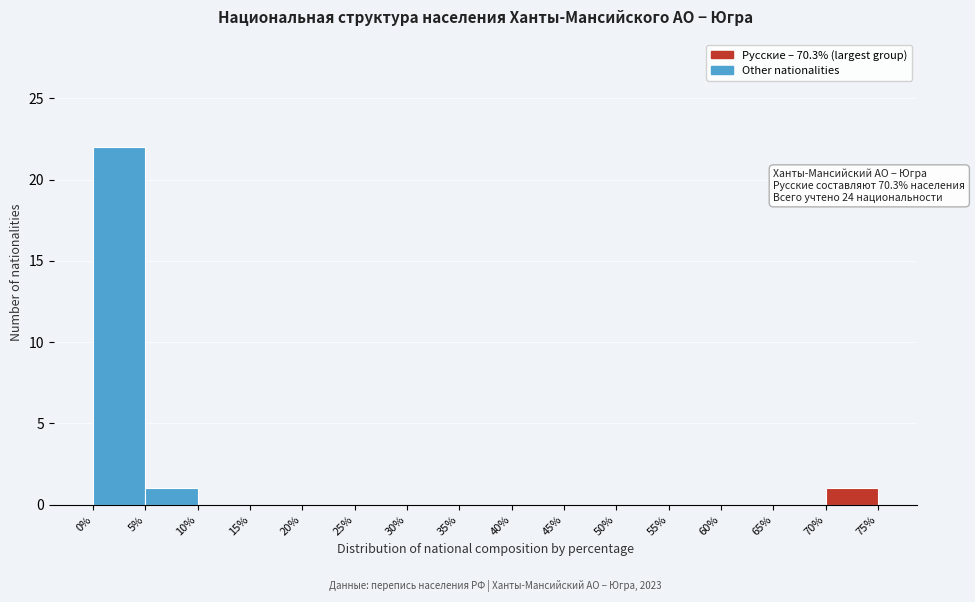

Over which range of the x-axis is the bar tallest?

0% to 5%